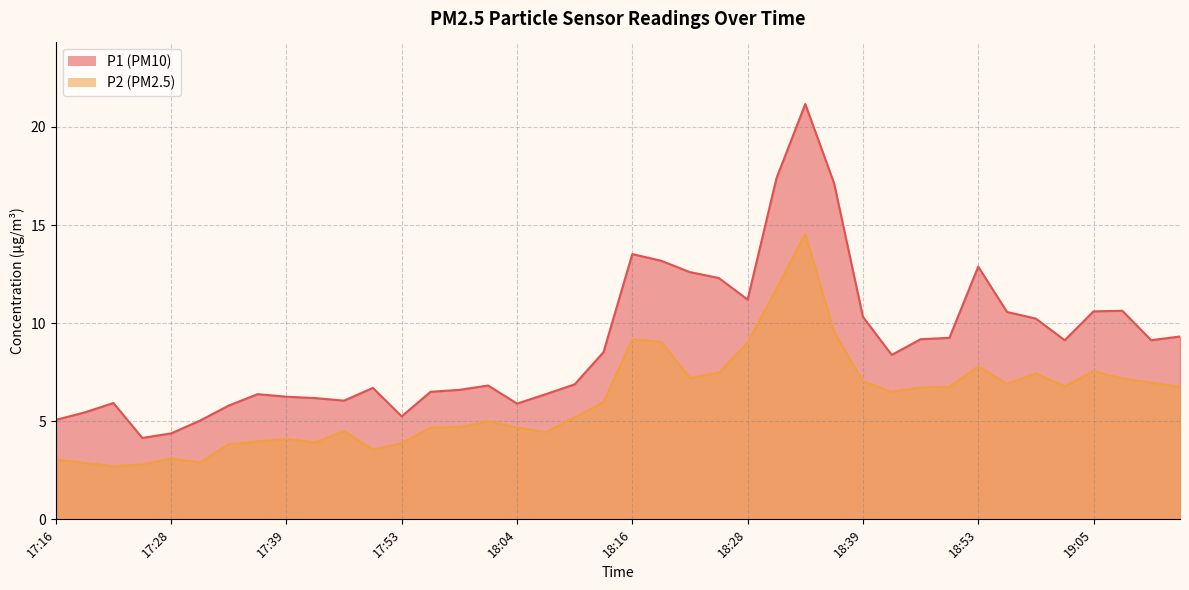

At which category is the sum across all series the highest?

18:33